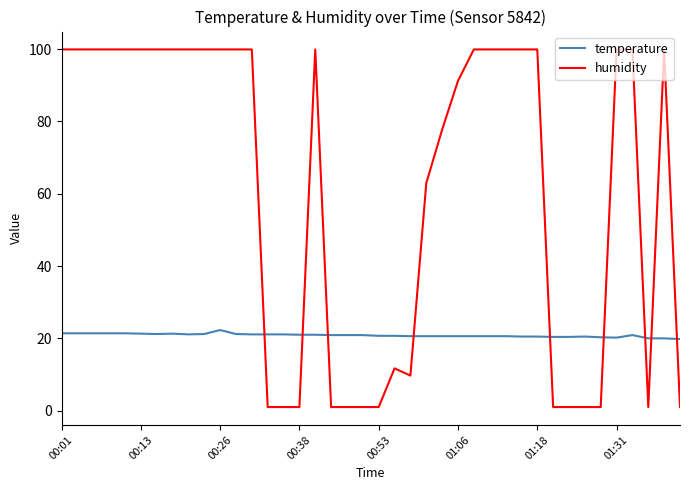

List the series in order of their peak value, highest first.

humidity, temperature